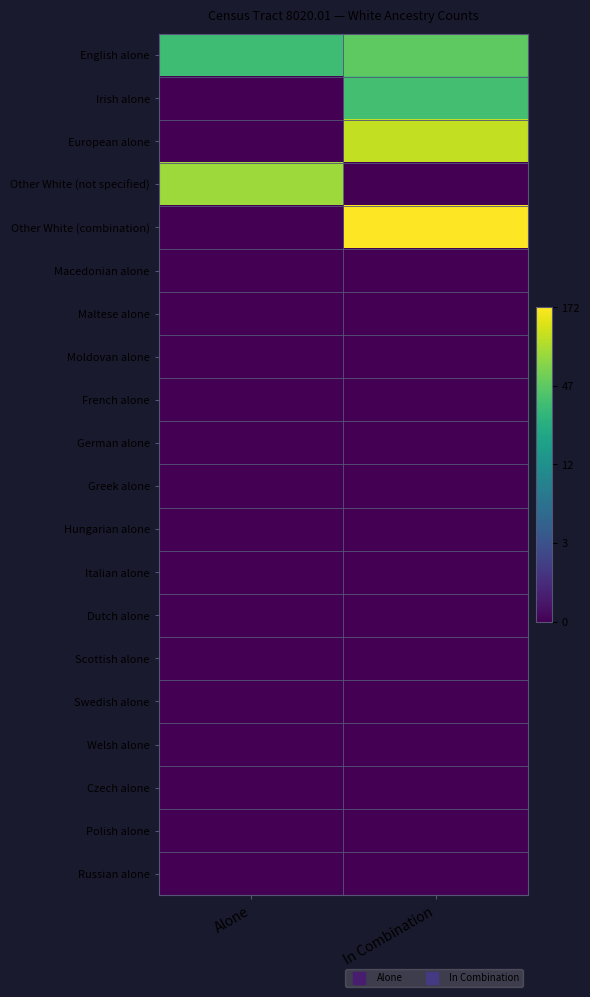

Reading left to right, list all the values displayed in this chart.

English alone: Alone=3.6	In Combination=3.9
Irish alone: Alone=0.0	In Combination=3.6
European alone: Alone=0.0	In Combination=4.7
Other White (not specified): Alone=4.4	In Combination=0.0
Other White (combination): Alone=0.0	In Combination=5.2
Macedonian alone: Alone=0.0	In Combination=0.0
Maltese alone: Alone=0.0	In Combination=0.0
Moldovan alone: Alone=0.0	In Combination=0.0
French alone: Alone=0.0	In Combination=0.0
German alone: Alone=0.0	In Combination=0.0
Greek alone: Alone=0.0	In Combination=0.0
Hungarian alone: Alone=0.0	In Combination=0.0
Italian alone: Alone=0.0	In Combination=0.0
Dutch alone: Alone=0.0	In Combination=0.0
Scottish alone: Alone=0.0	In Combination=0.0
Swedish alone: Alone=0.0	In Combination=0.0
Welsh alone: Alone=0.0	In Combination=0.0
Czech alone: Alone=0.0	In Combination=0.0
Polish alone: Alone=0.0	In Combination=0.0
Russian alone: Alone=0.0	In Combination=0.0